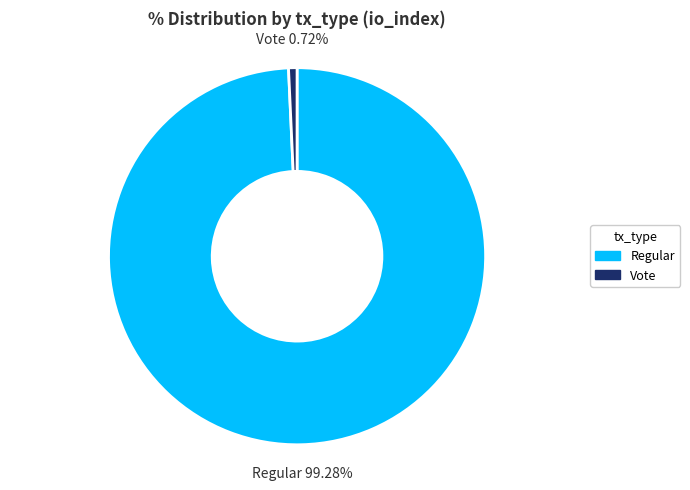

What is the ratio of the value at Regular to the value at Vote?

137.0